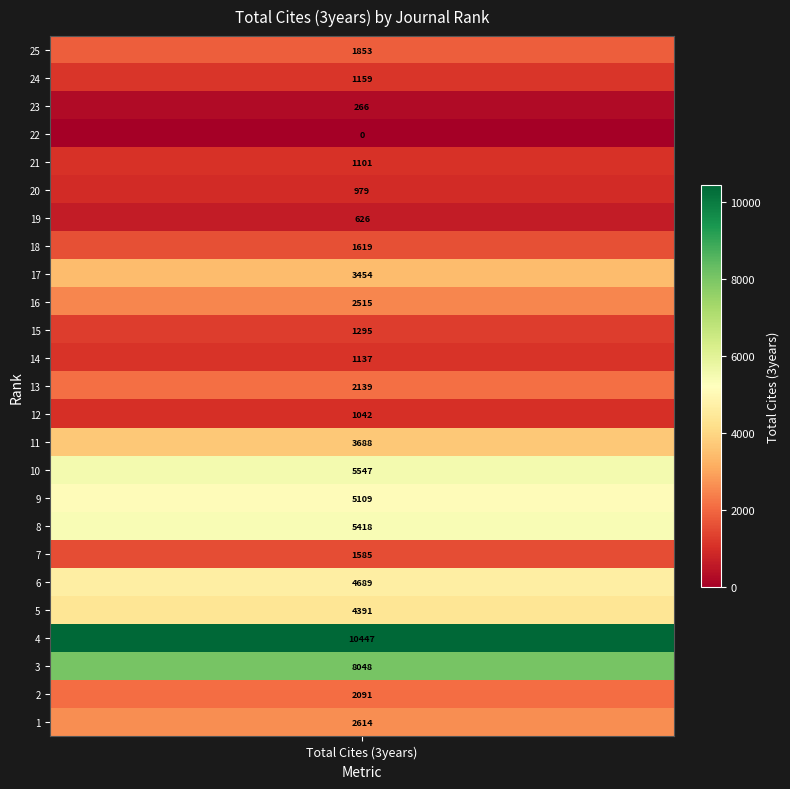

Rank the categories by value from highest to lowest.

4, 3, 10, 8, 9, 6, 5, 11, 17, 1, 16, 13, 2, 25, 18, 7, 15, 24, 14, 21, 12, 20, 19, 23, 22